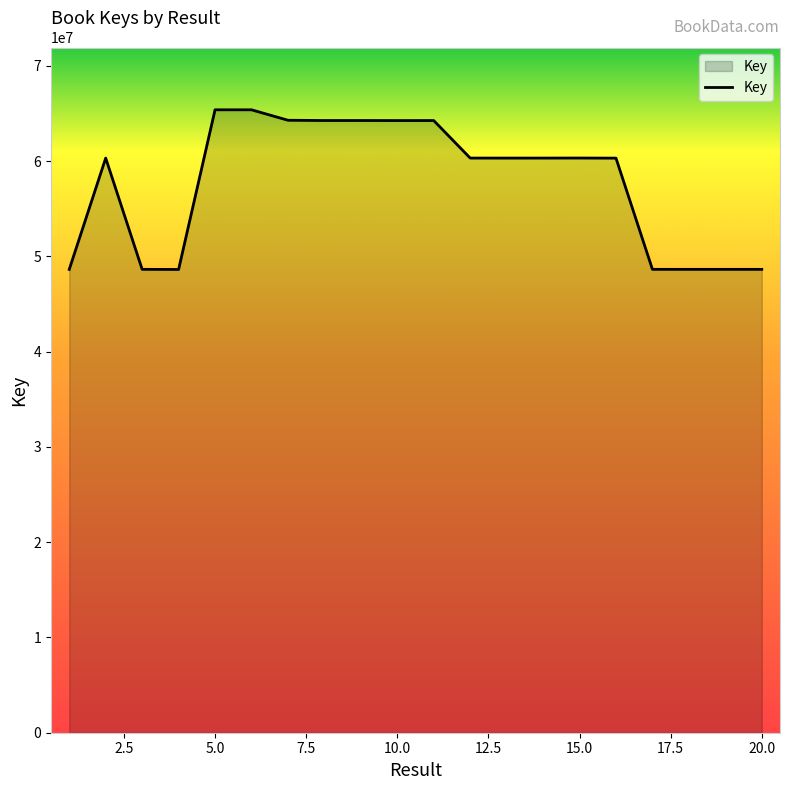

What is the greatest value displayed?

65376481